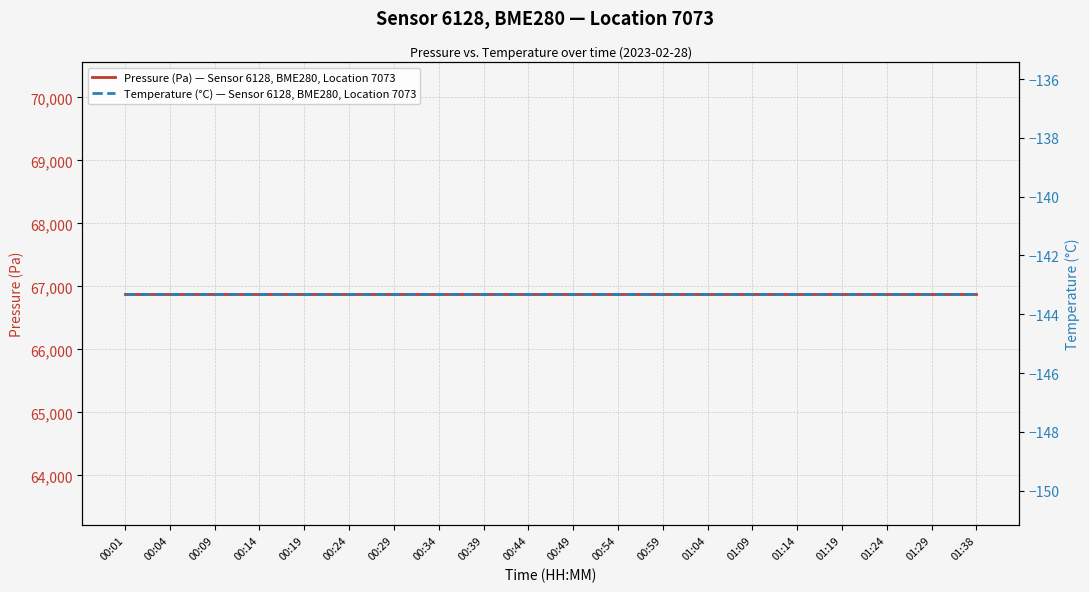

True or false: Temperature (°C) — Sensor 6128, BME280, Location 7073 and Pressure (Pa) — Sensor 6128, BME280, Location 7073 intersect in this chart.

False